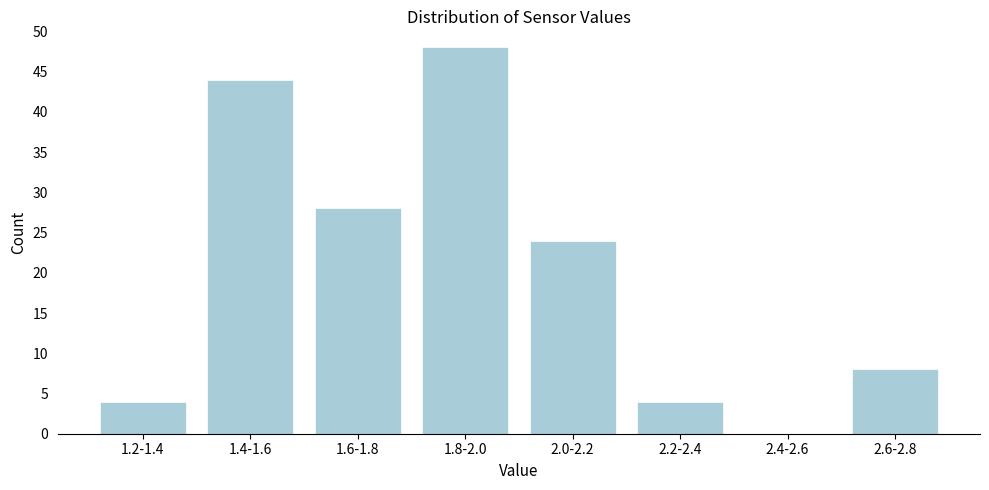

Reading left to right, list all the values displayed in this chart.

1.2-1.4=4	1.4-1.6=44	1.6-1.8=28	1.8-2.0=48	2.0-2.2=24	2.2-2.4=4	2.4-2.6=0	2.6-2.8=8